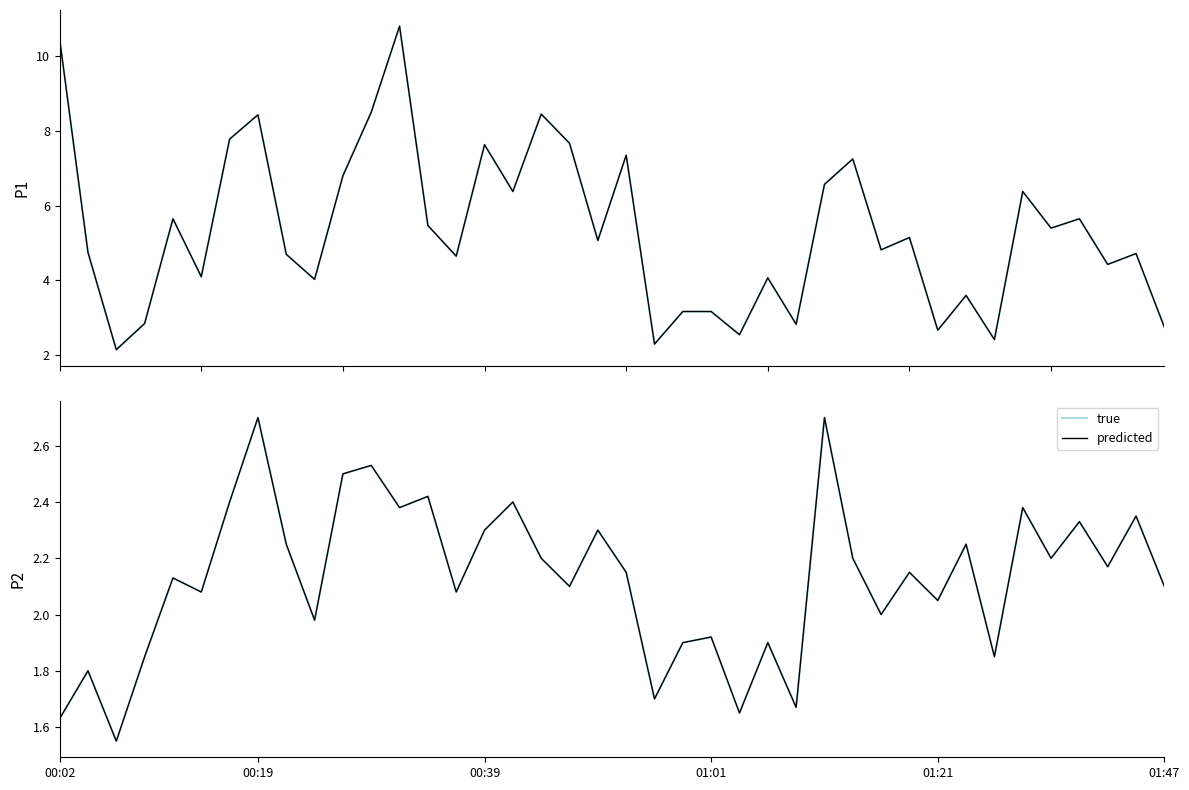

At 29, list the series in order from largest to smallest.

true, predicted